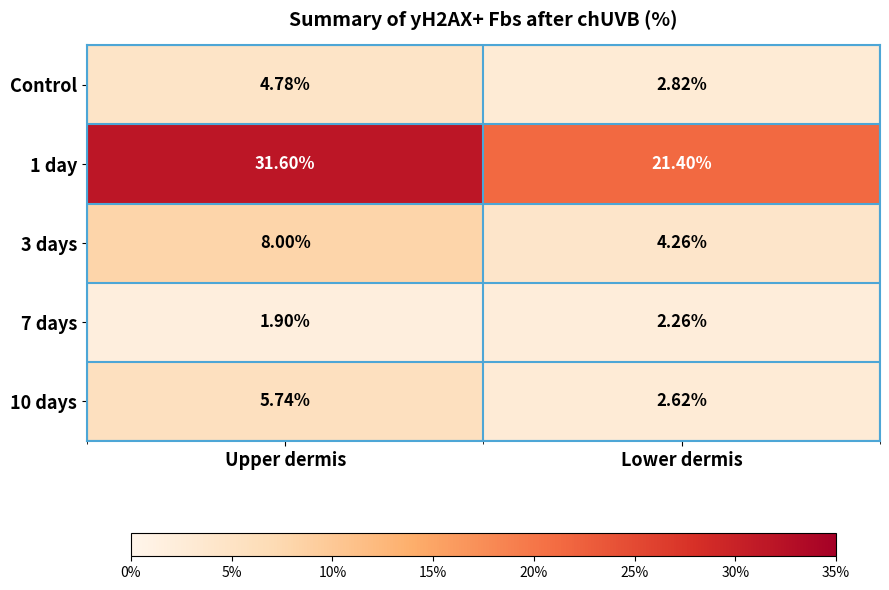

List the labels in order of 3 days value, smallest first.

Lower dermis, Upper dermis